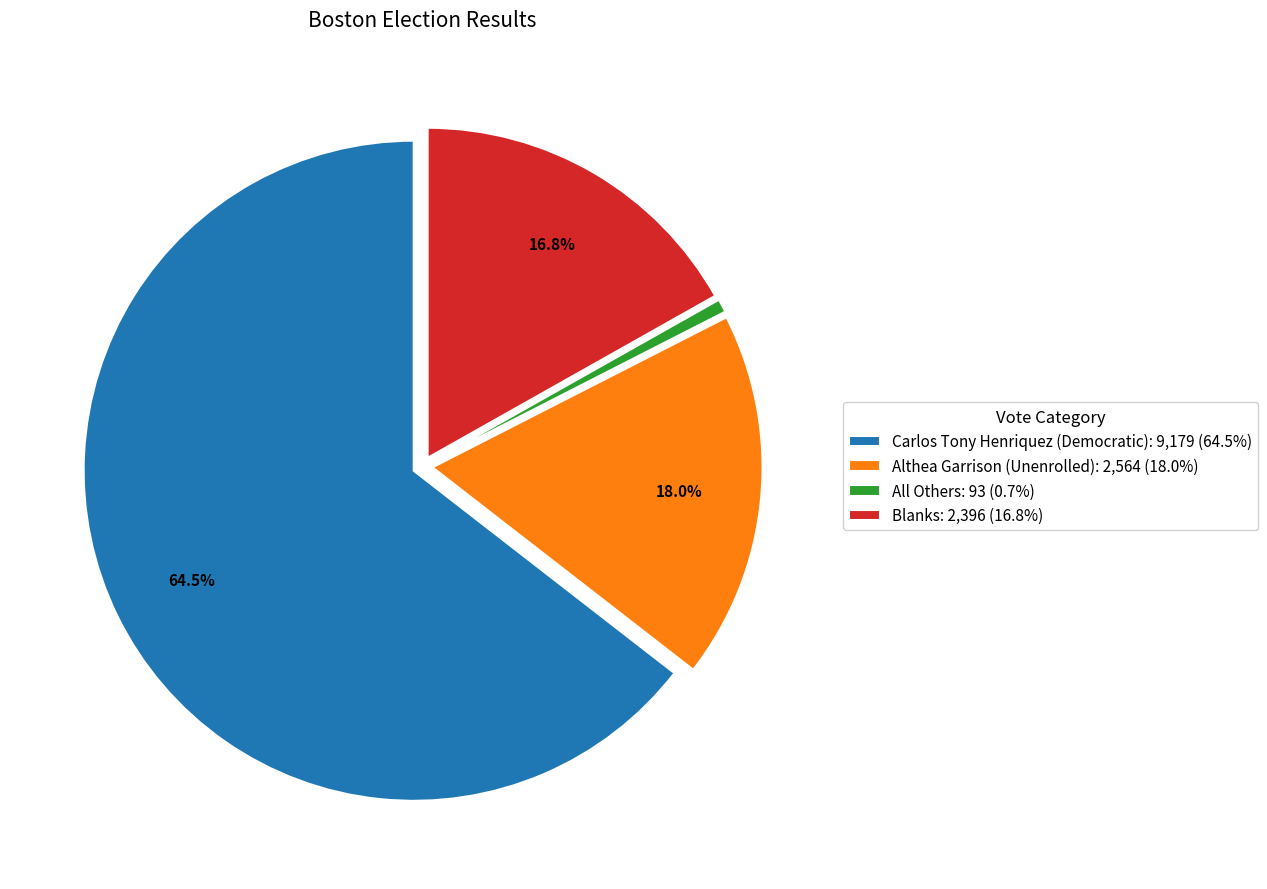

Is it true that Carlos Tony Henriquez (Democratic) is 57% of the pie?

False